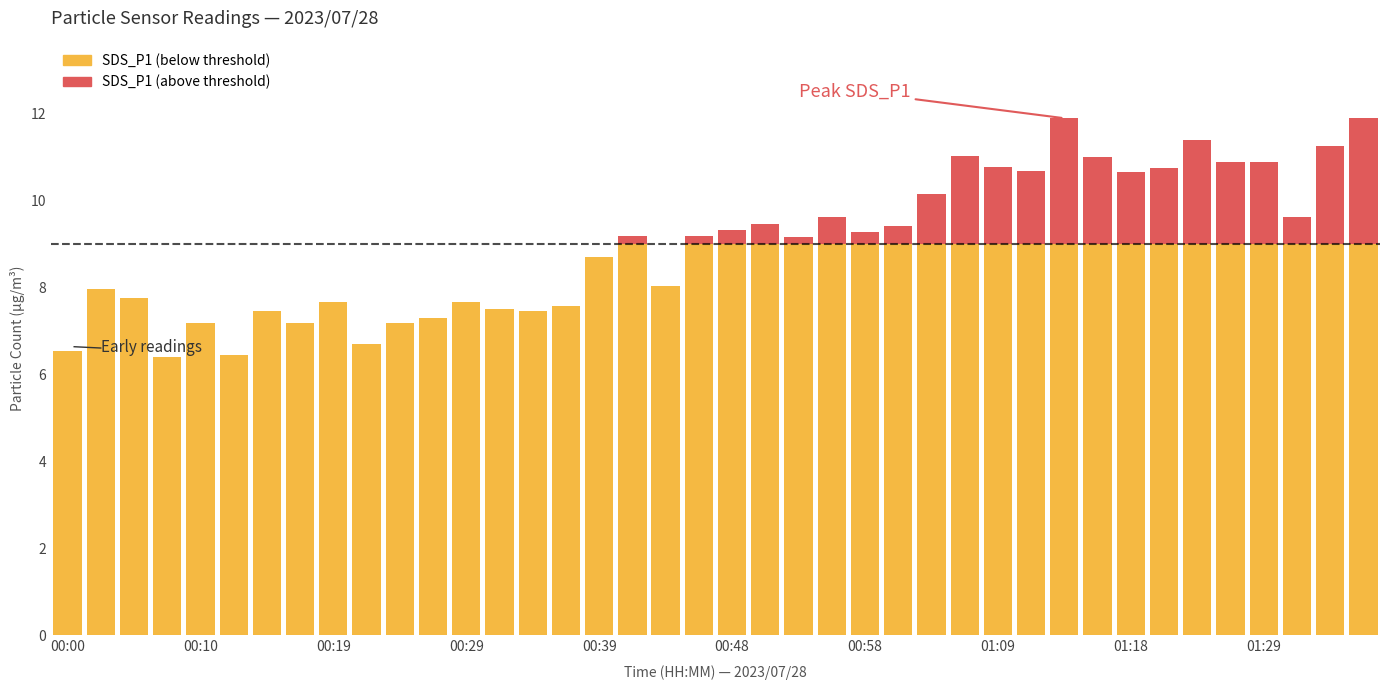

Does the chart contain stacked bars?

No